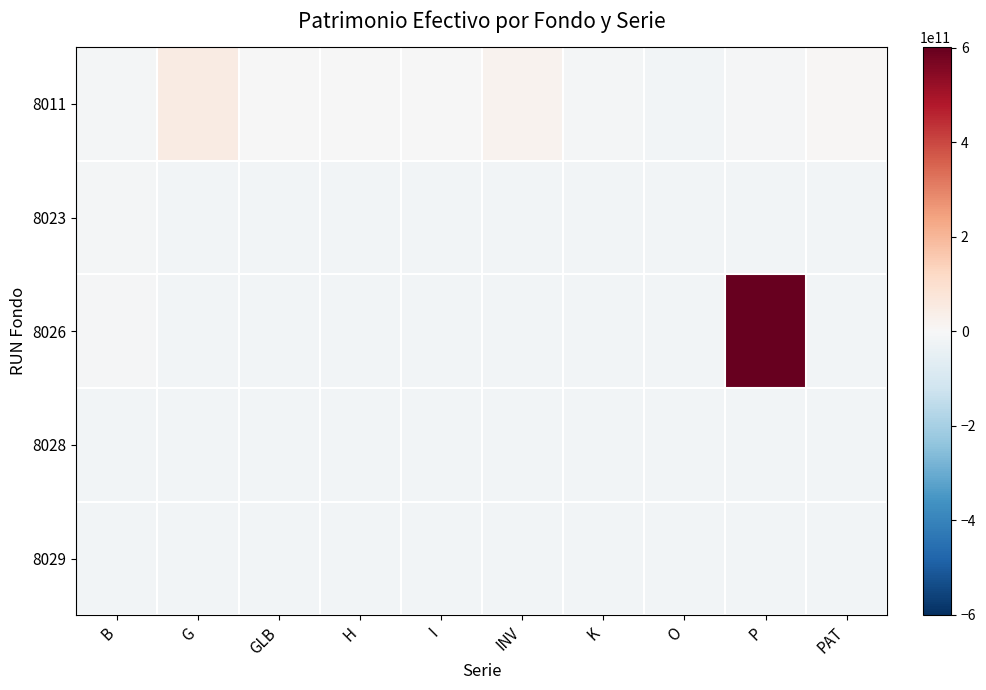

What is the maximum value shown in the chart?

601485859200.0